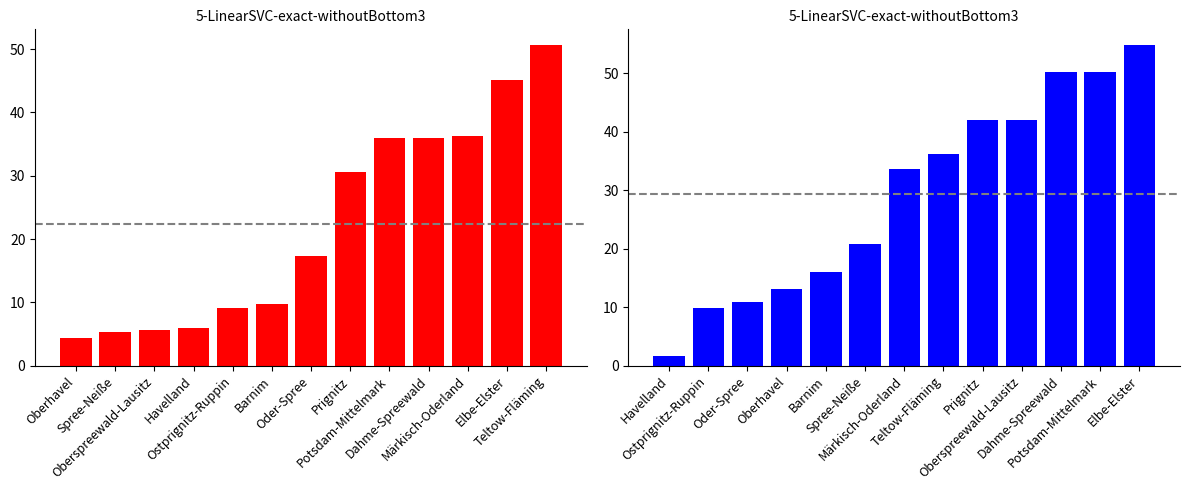

What is the highest value of the Ferkel series?

50.6